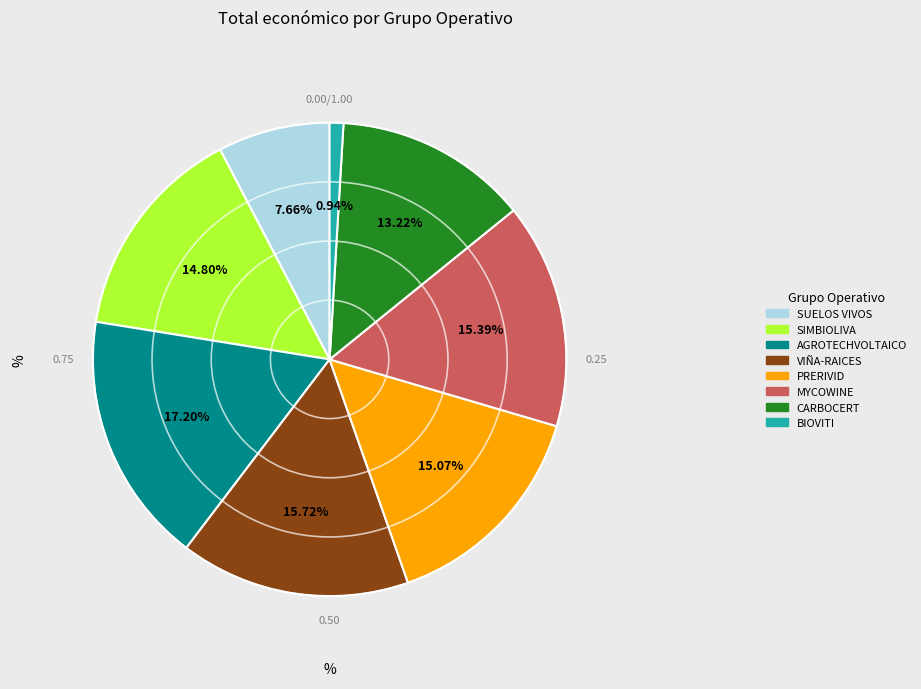

True or false: VIÑA-RAICES accounts for 4% of the total.

False